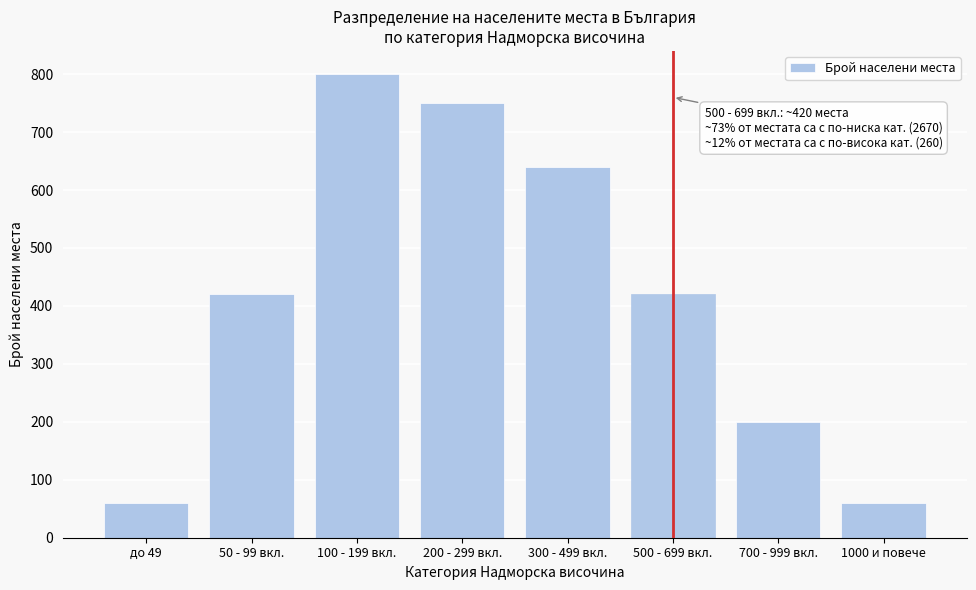

Reading left to right, list all the values displayed in this chart.

60	420	800	750	640	420	200	60